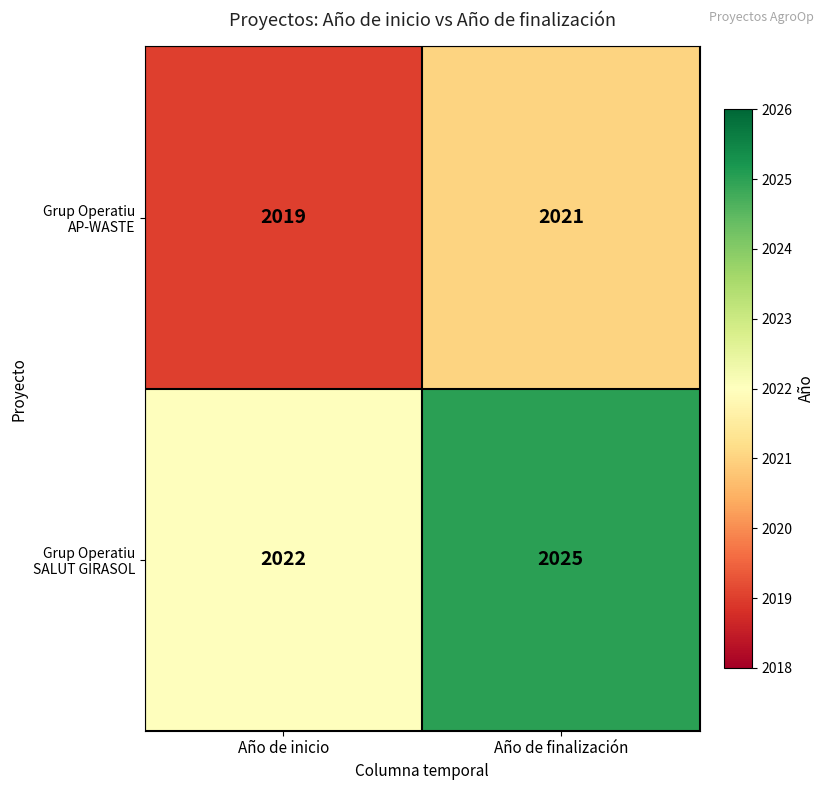

Reading left to right, extract all data points from this chart.

Grup Operatiu AP-WASTE: Año de inicio=2019	Año de finalización=2021
Grup Operatiu SALUT GIRASOL: Año de inicio=2022	Año de finalización=2025